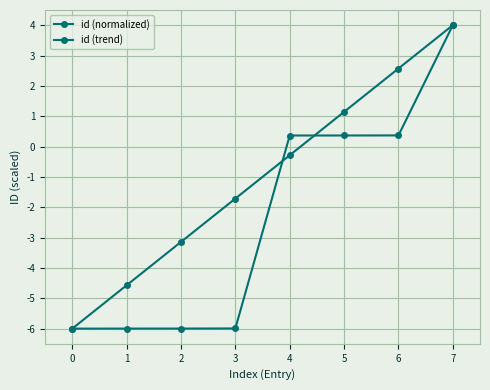

The id (normalized) series shows 0.4 at 5. True or false?

True